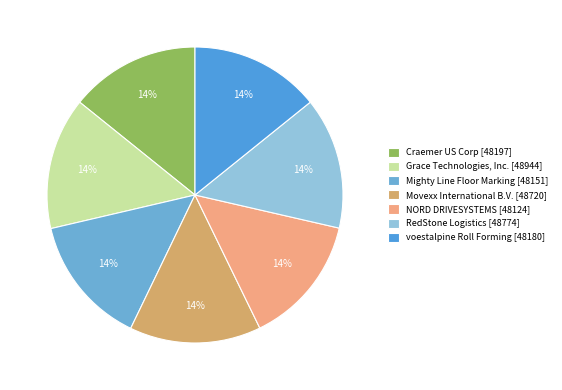

Count the number of slices in the pie.

7